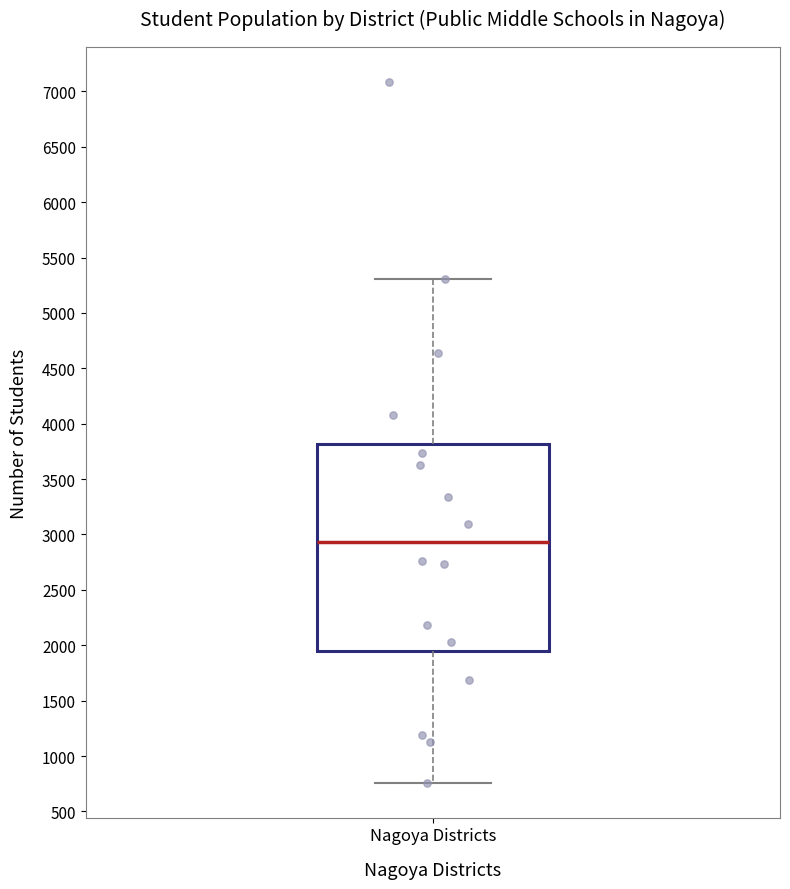

Transcribe this box plot: give where the median line is, the range the box spans, and where the two whiskers end, as read against the y-axis. The values are not printed on the chart, so give them approximately, as read against the axis.

median 2950, box 1950 to 3800, whiskers 750 to 5300